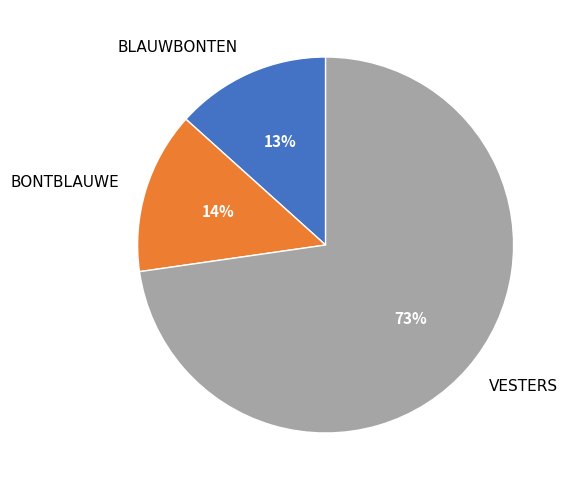

Count the number of slices in the pie.

3